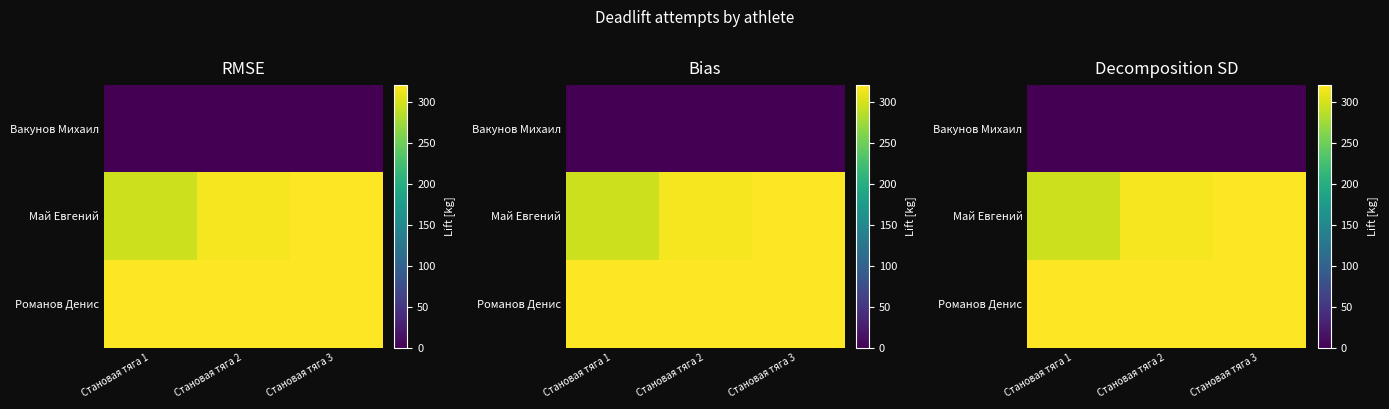

Which label corresponds to the smallest value in the chart?

Становая тяга 1